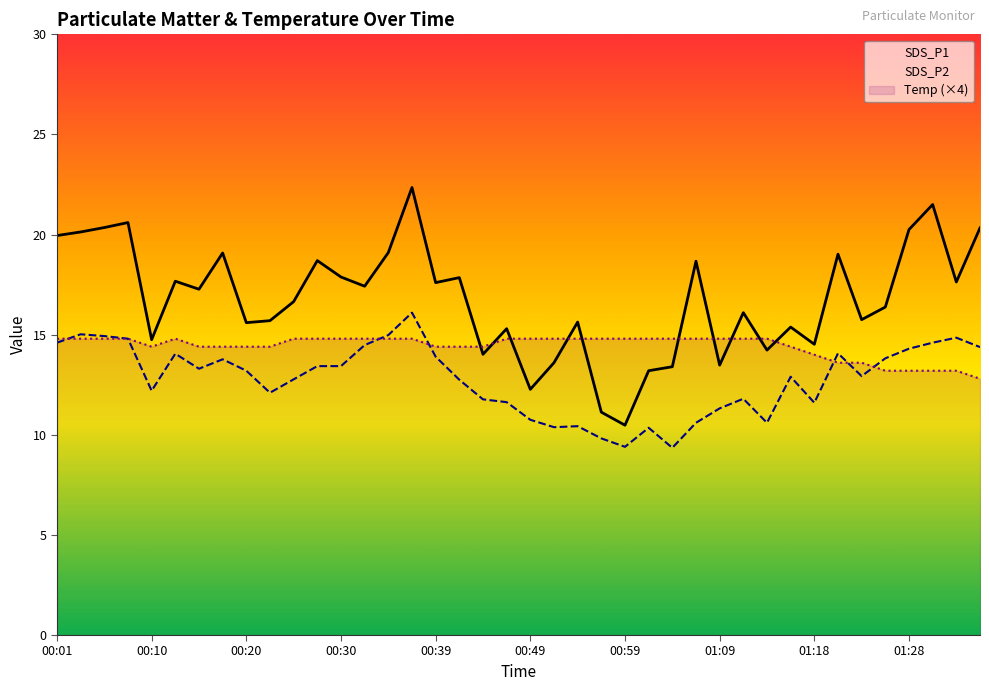

At which label does SDS_P1 reach its minimum?

00:59